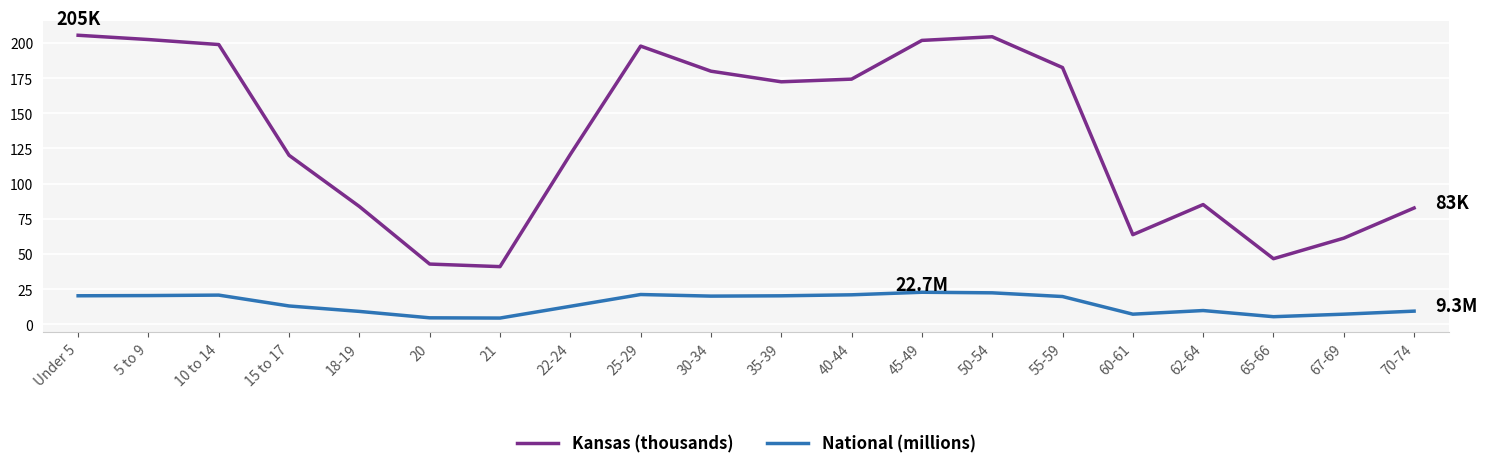

Which series changed the most between 22-24 and 30-34?

Kansas (thousands)